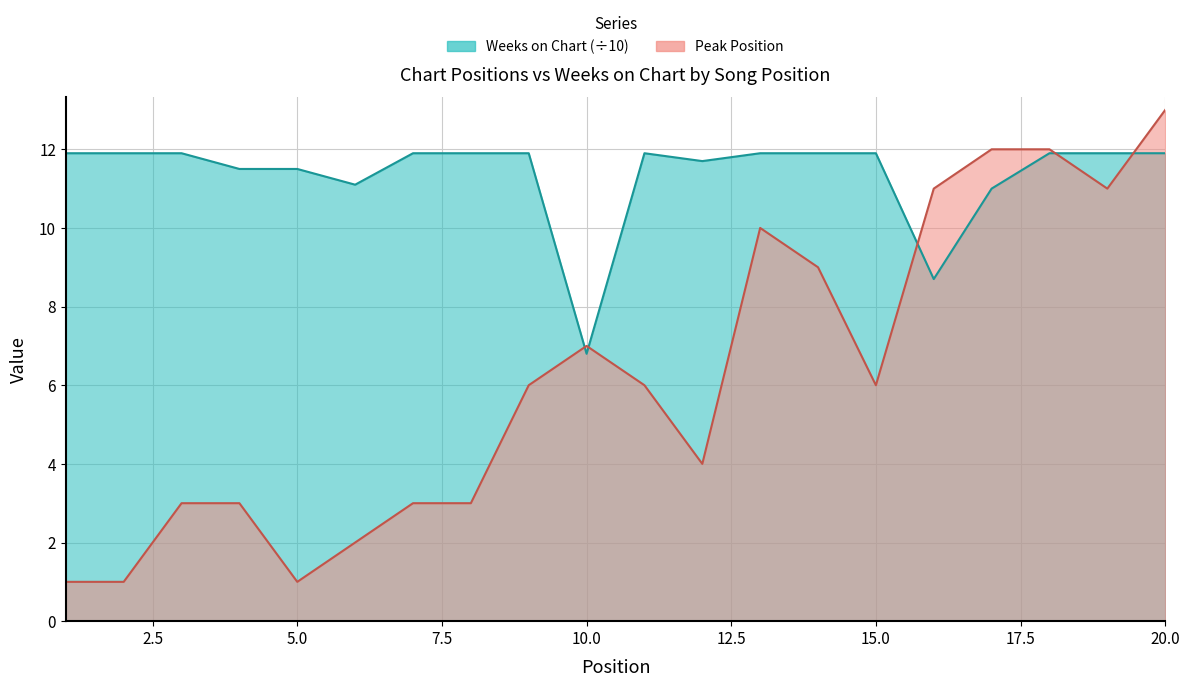

What is the total value across all series at 1?

12.9